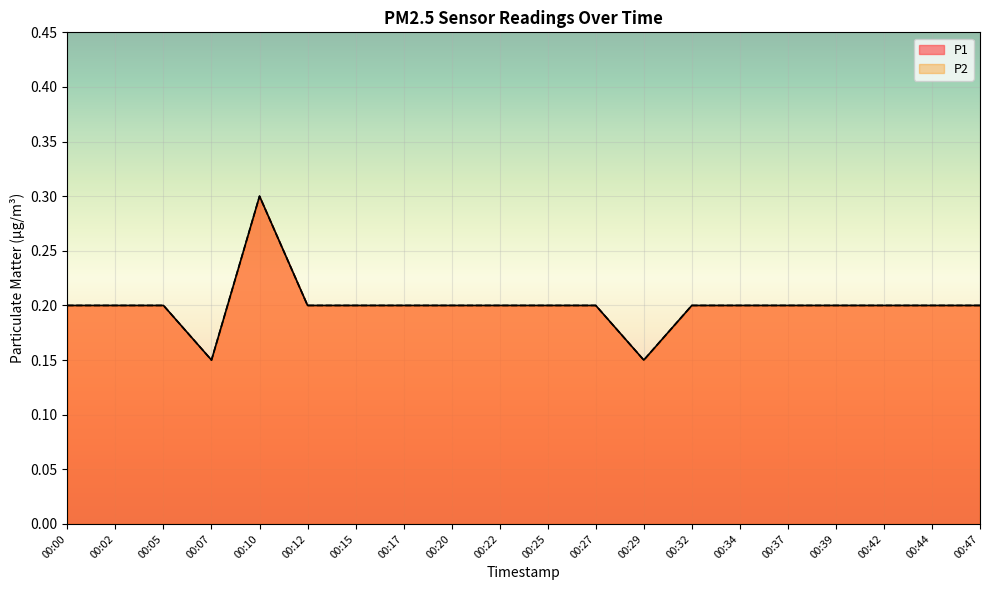

Reading right to left, transcribe all the data shown in this chart.

P1: 00:47=0.2	00:44=0.2	00:42=0.2	00:39=0.2	00:37=0.2	00:34=0.2	00:32=0.2	00:29=0.1	00:27=0.2	00:25=0.2	00:22=0.2	00:20=0.2	00:17=0.2	00:15=0.2	00:12=0.2	00:10=0.3	00:07=0.1	00:05=0.2	00:02=0.2	00:00=0.2
P2: 00:47=0.2	00:44=0.2	00:42=0.2	00:39=0.2	00:37=0.2	00:34=0.2	00:32=0.2	00:29=0.1	00:27=0.2	00:25=0.2	00:22=0.2	00:20=0.2	00:17=0.2	00:15=0.2	00:12=0.2	00:10=0.3	00:07=0.1	00:05=0.2	00:02=0.2	00:00=0.2